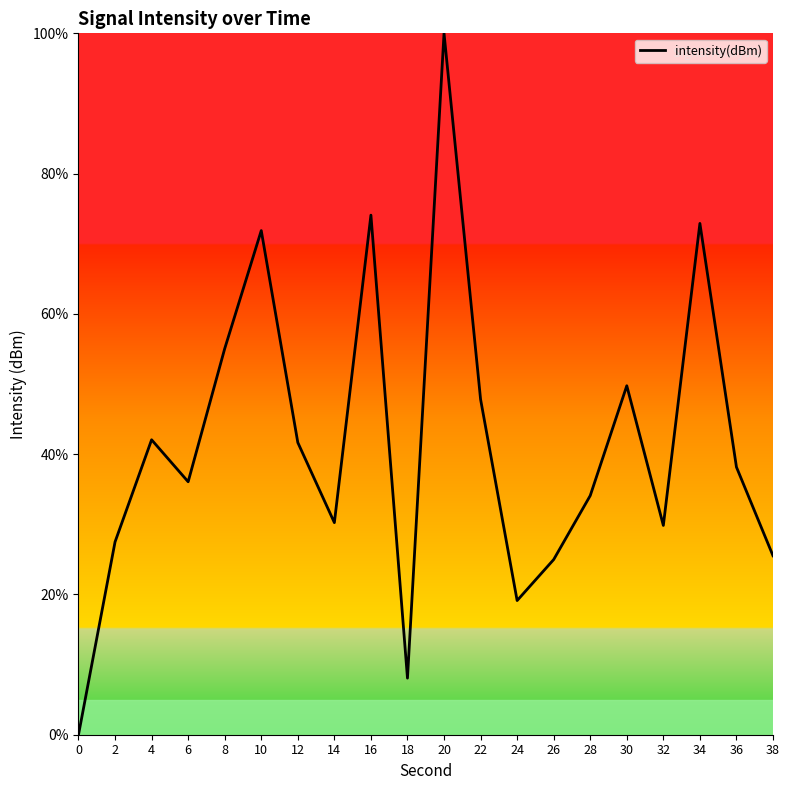

How many lines are shown in the chart?

1